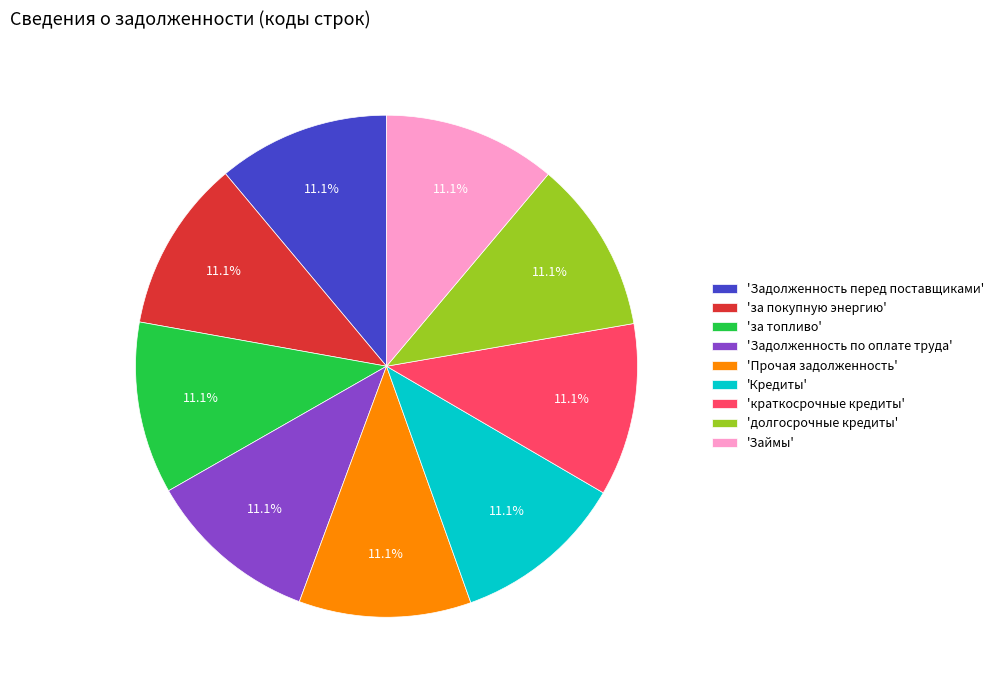

Do 'Задолженность перед поставщиками' and 'краткосрочные кредиты' together represent more than half of the pie?

No